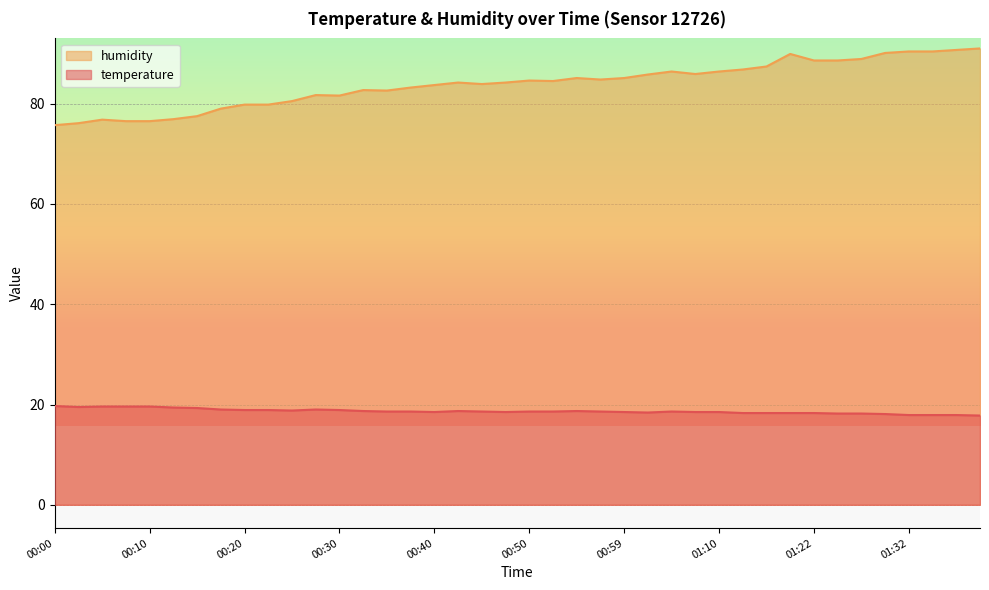

What is the sum of the temperature values at 00:05 and 01:13?

37.9